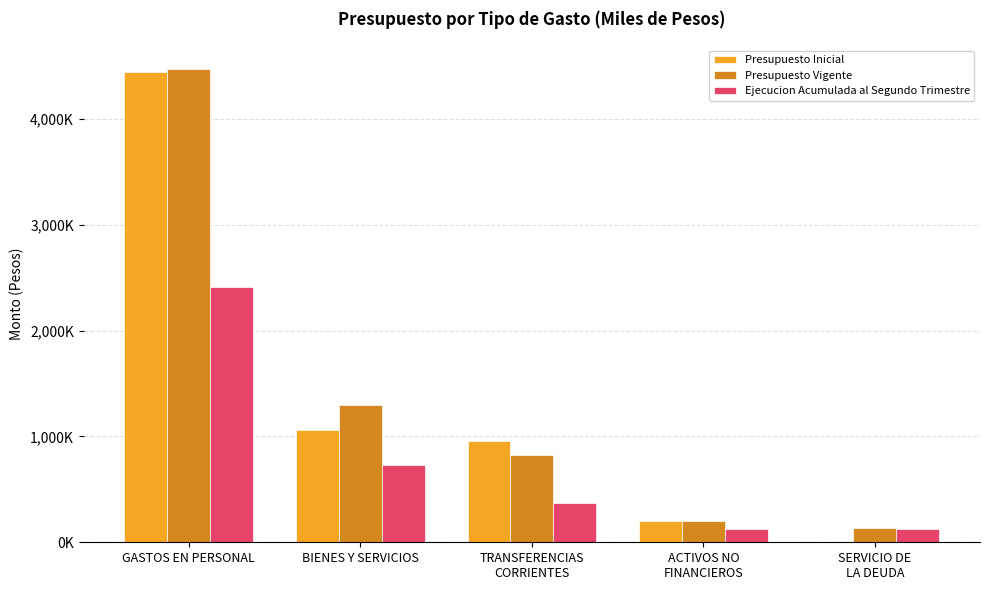

Reading left to right, extract all data points from this chart.

Presupuesto Inicial: GASTOS EN PERSONAL=4440959	BIENES Y SERVICIOS=1062195	TRANSFERENCIAS
CORRIENTES=955530	ACTIVOS NO
FINANCIEROS=204713	SERVICIO DE
LA DEUDA=1000
Presupuesto Vigente: GASTOS EN PERSONAL=4469680	BIENES Y SERVICIOS=1299997	TRANSFERENCIAS
CORRIENTES=825530	ACTIVOS NO
FINANCIEROS=204713	SERVICIO DE
LA DEUDA=132104
Ejecucion Acumulada al Segundo Trimestre: GASTOS EN PERSONAL=2411078	BIENES Y SERVICIOS=727087	TRANSFERENCIAS
CORRIENTES=373392	ACTIVOS NO
FINANCIEROS=121281	SERVICIO DE
LA DEUDA=128862